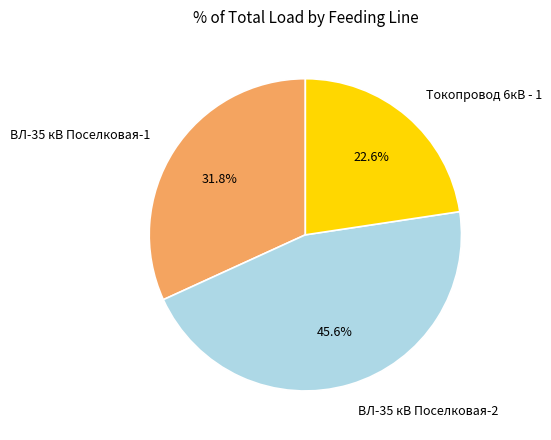

How many segments does this pie chart have?

3